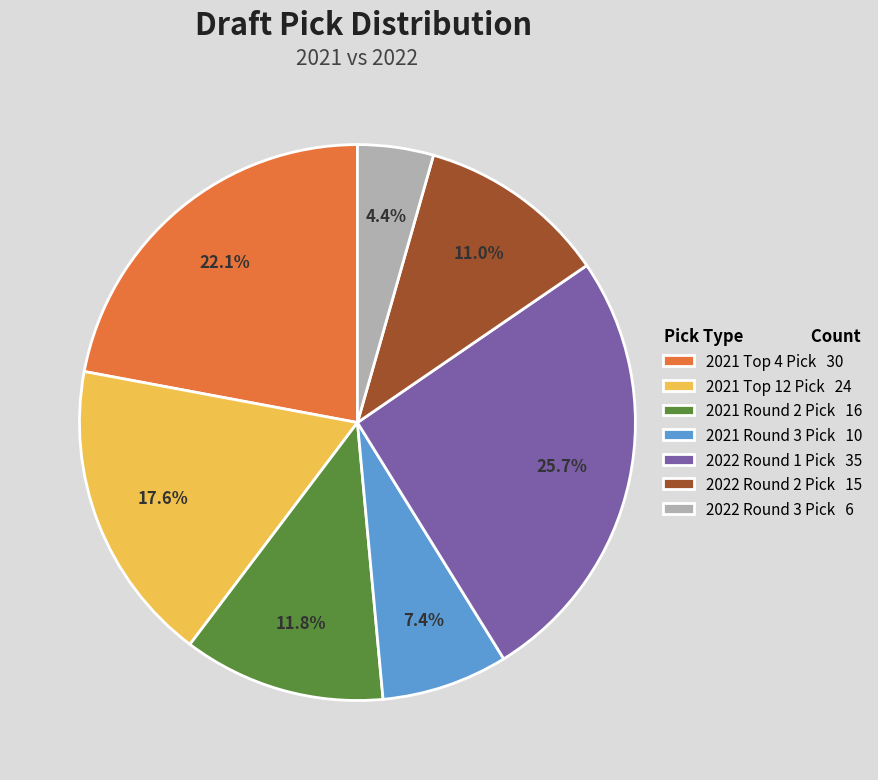

To the nearest percent, what is the combined percentage of 2022 Round 2 Pick and 2022 Round 1 Pick?

37%